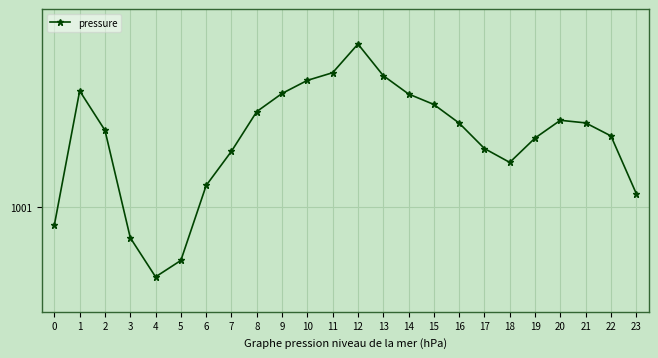

What is the minimum value shown in the chart?

1000.9